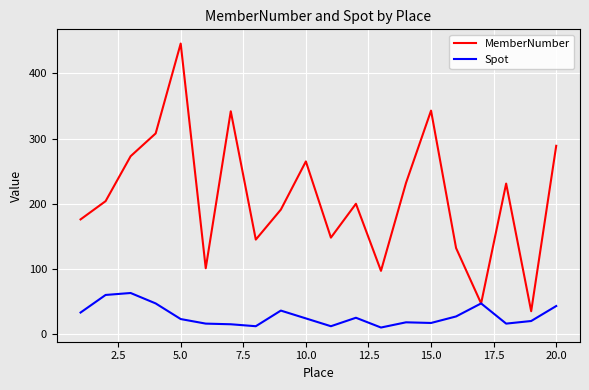

Rank the series by their maximum value, from highest to lowest.

MemberNumber, Spot